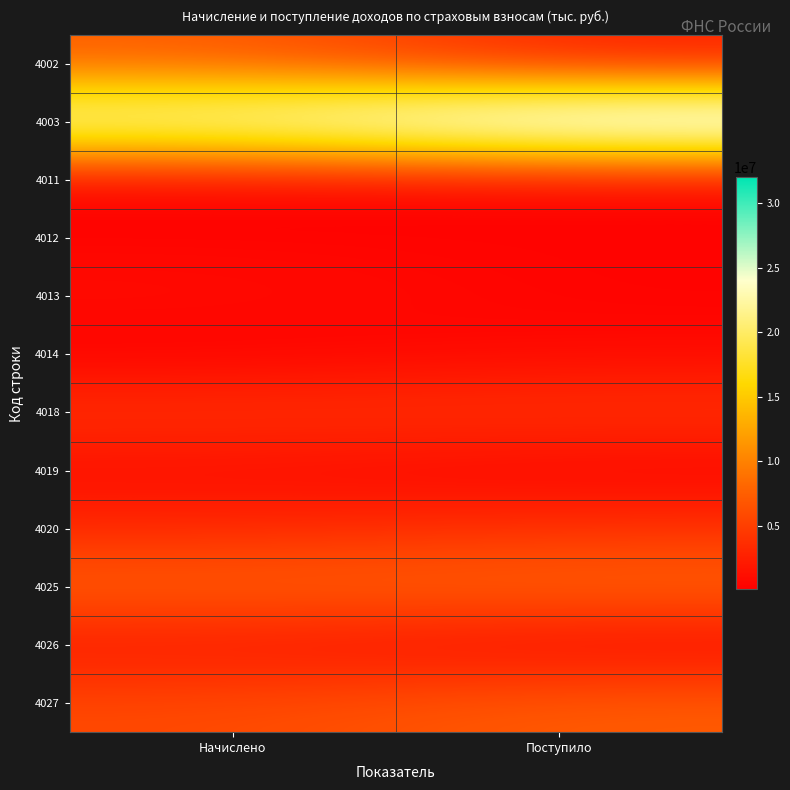

What is the difference between the highest and lowest values at Начислено?

25089107